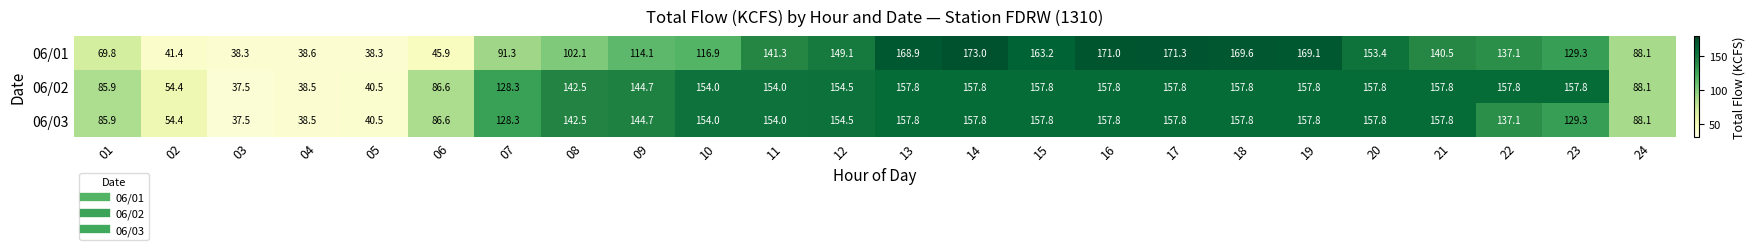

At how many categories does at least one series exceed 44?

21